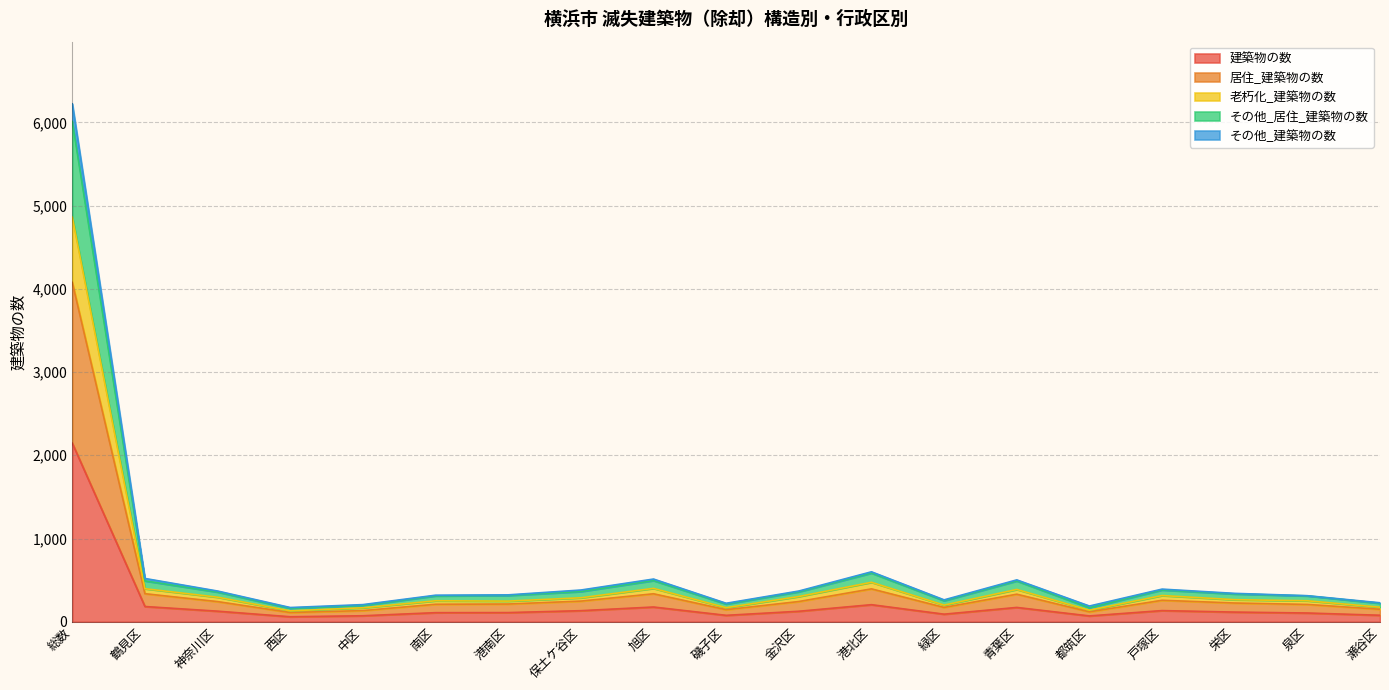

What is the label of the 11th point from the right?

旭区